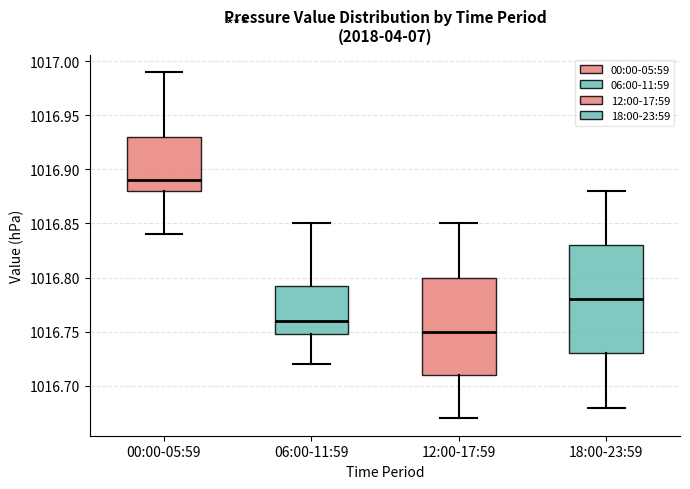

Which box's median line is the highest?

00:00-05:59